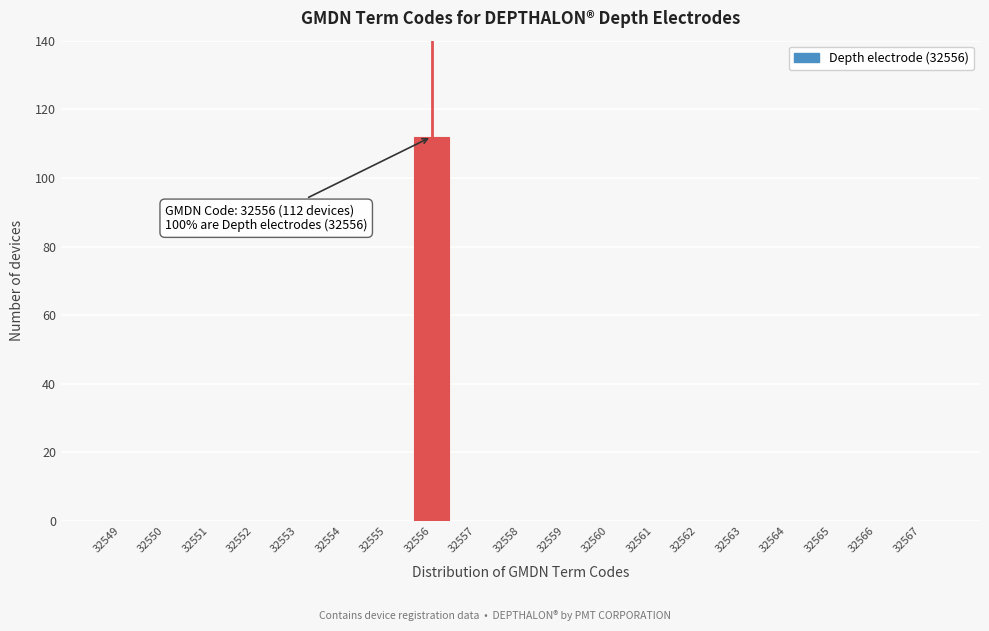

Reading right to left, transcribe all the data shown in this chart.

32567=0	32566=0	32565=0	32564=0	32563=0	32562=0	32561=0	32560=0	32559=0	32558=0	32557=0	32556=112	32555=0	32554=0	32553=0	32552=0	32551=0	32550=0	32549=0